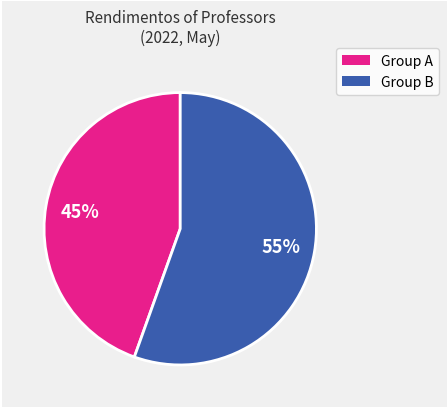

Which category has the biggest portion of the pie?

Group B